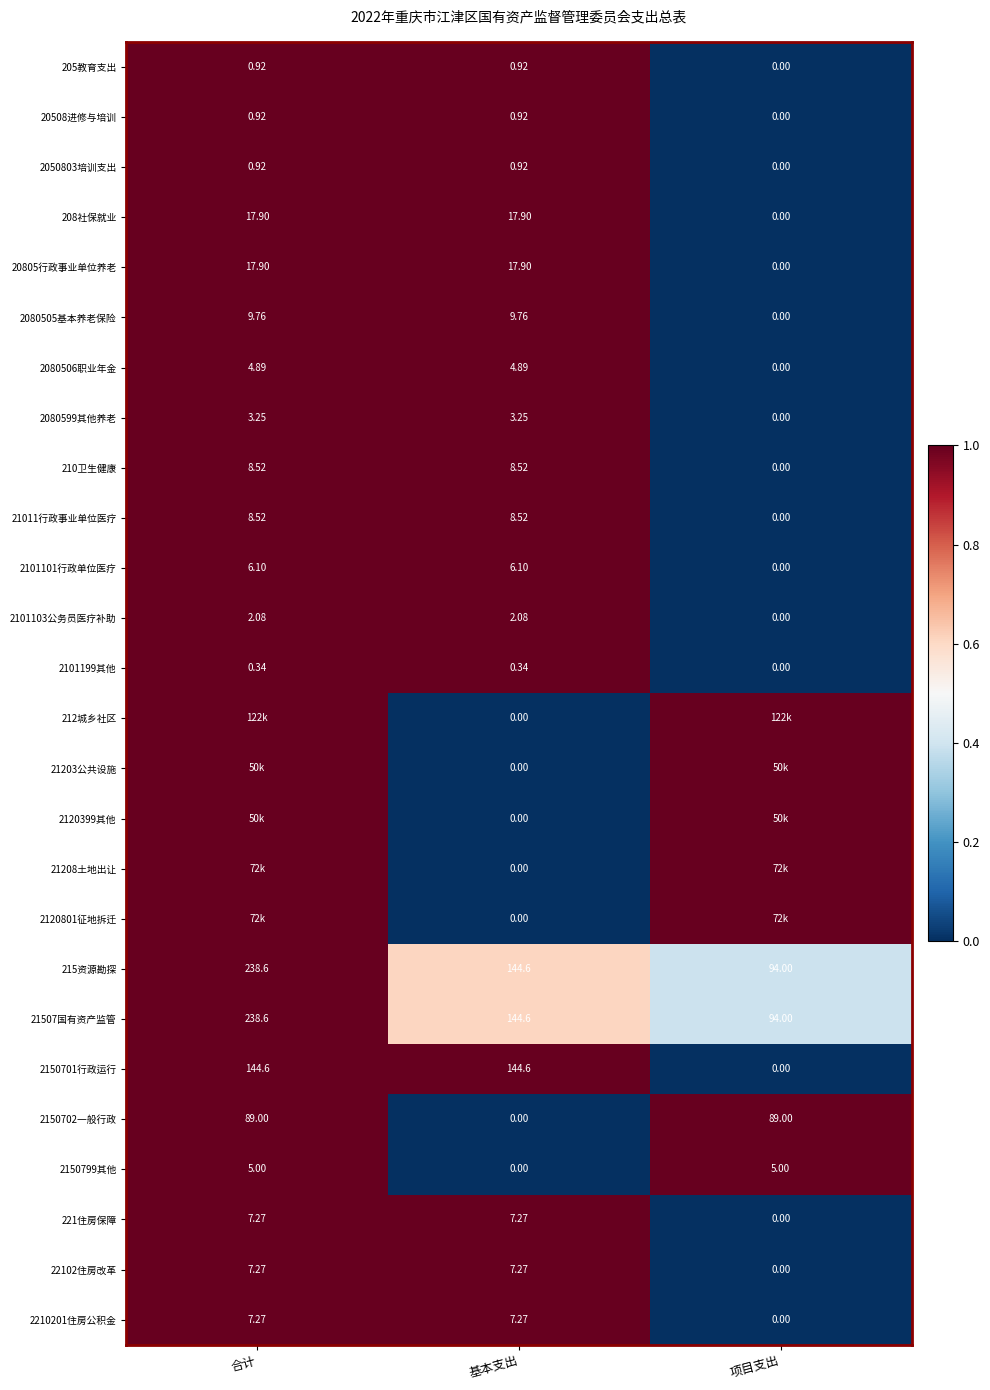

Is the value of 2150702一般行政 at 项目支出 greater than the value of 2101103公务员医疗补助 at 项目支出?

Yes